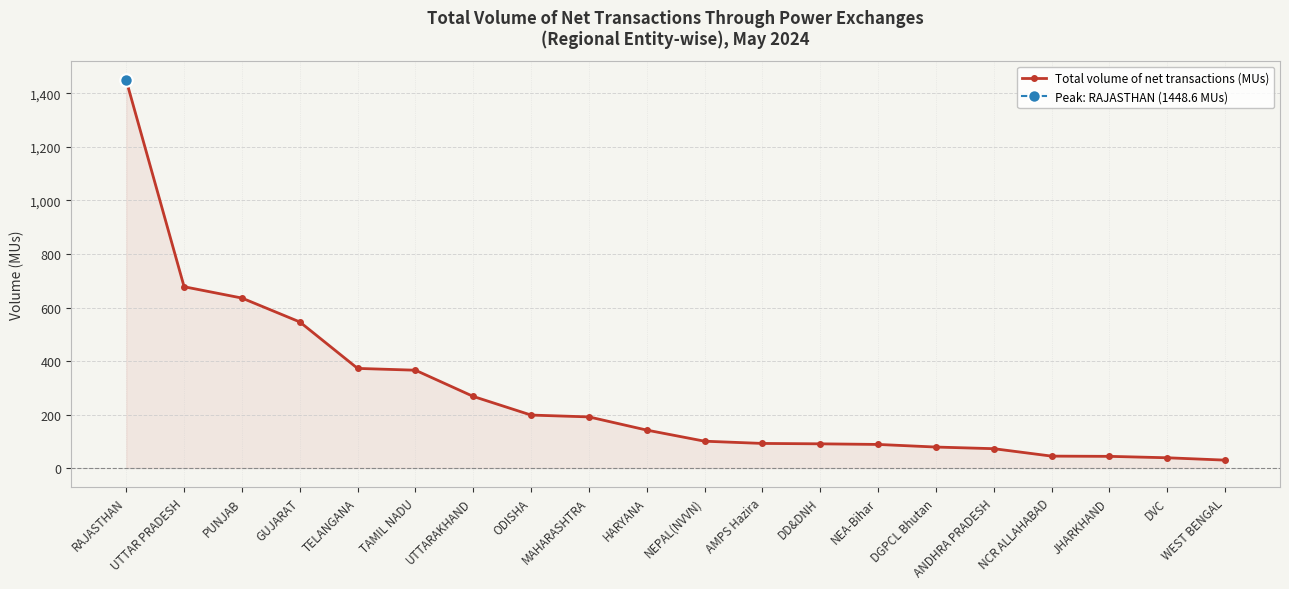

What position from the right is JHARKHAND?

3